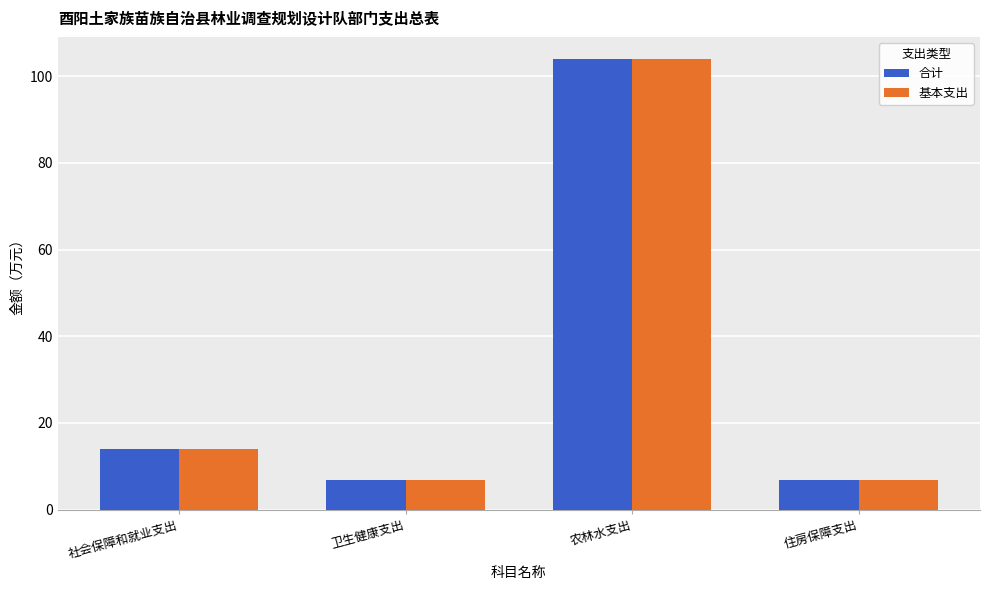

The 基本支出 series shows 11.9 at 住房保障支出. True or false?

False